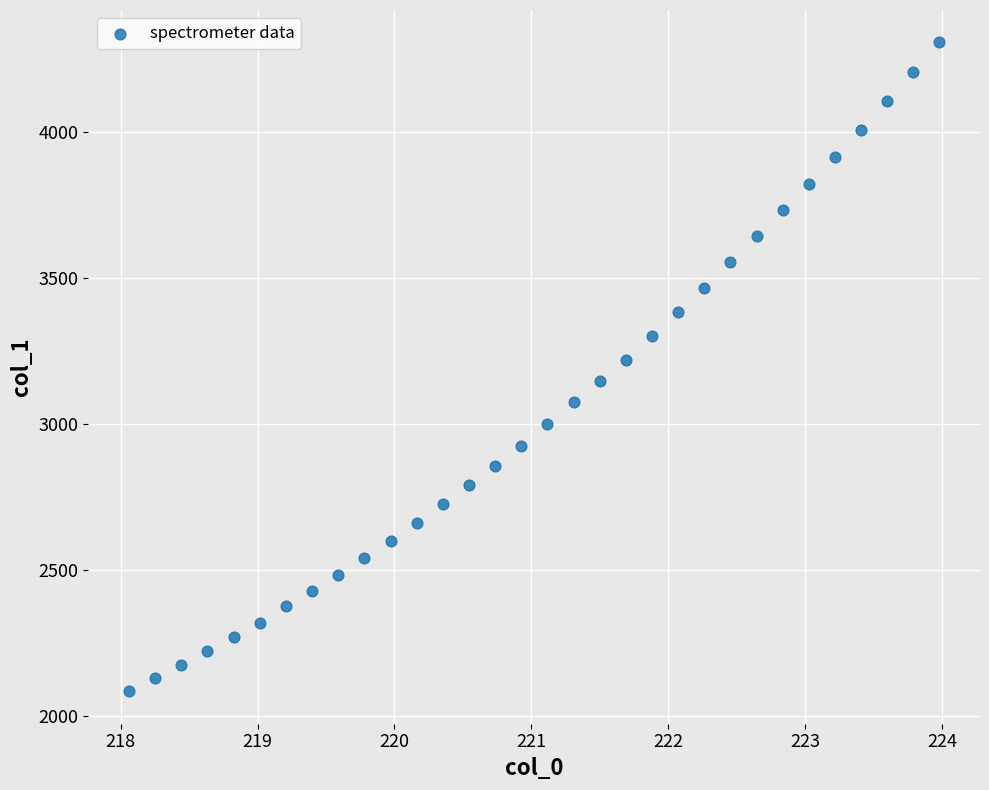

What is the range of X values (max minus min)?

5.9